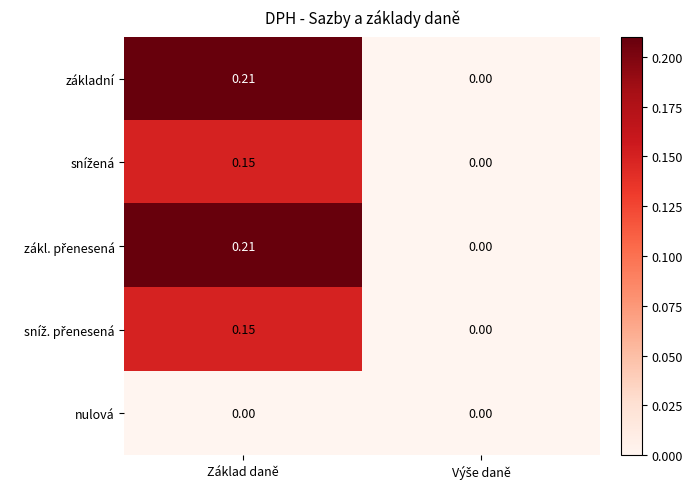

At which category does the chart reach its peak across all series?

Základ daně